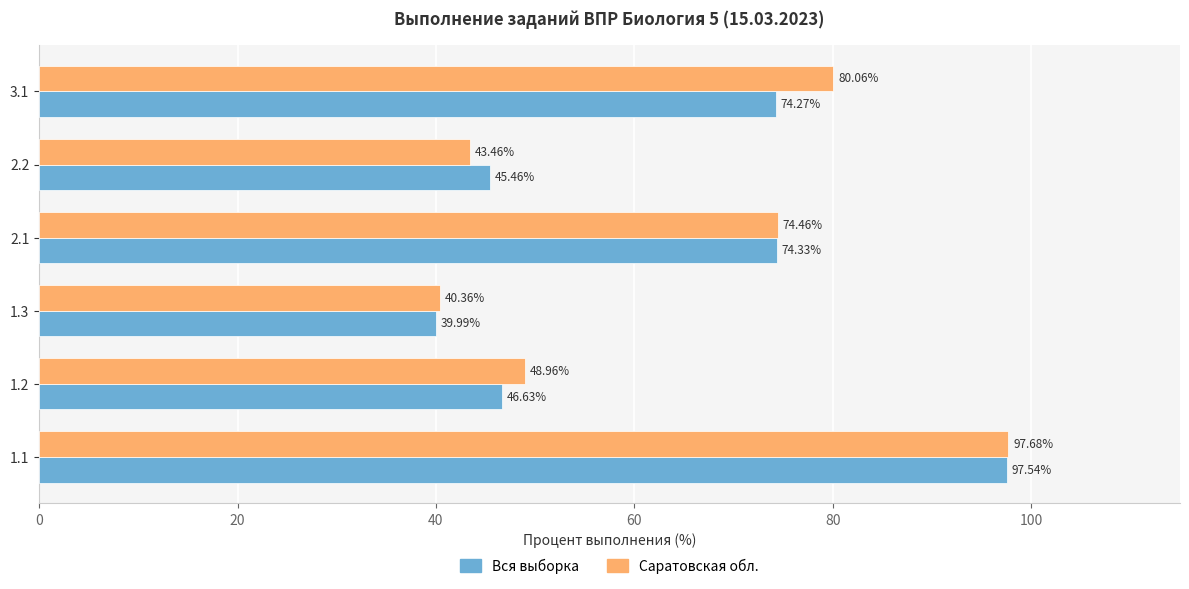

What is the average value of the Вся выборка series?

63.0